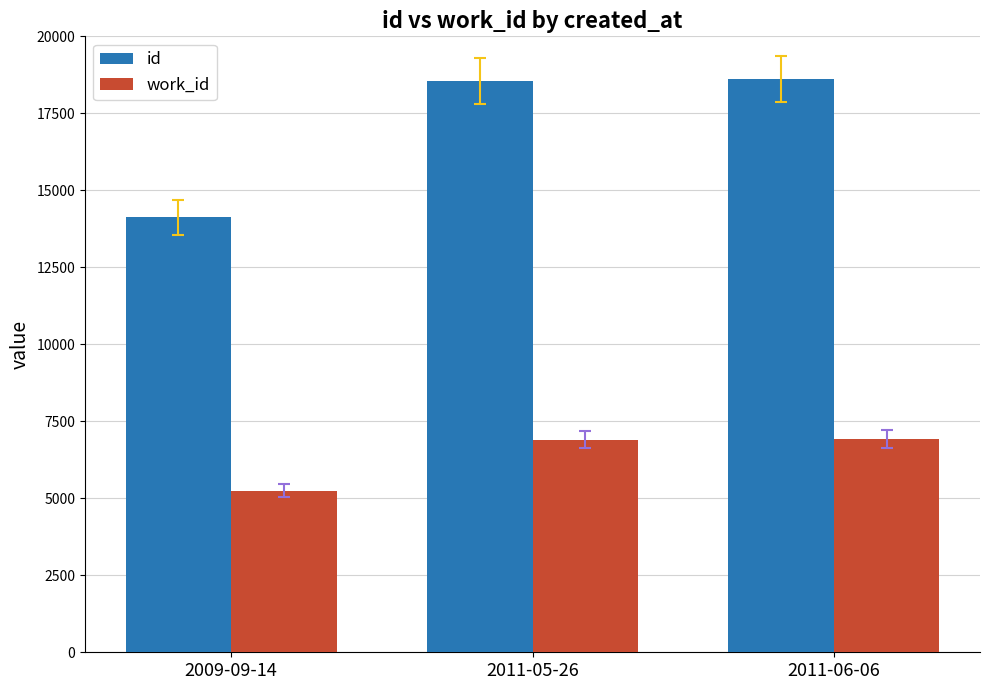

What are all the series names shown in the legend?

id, work_id